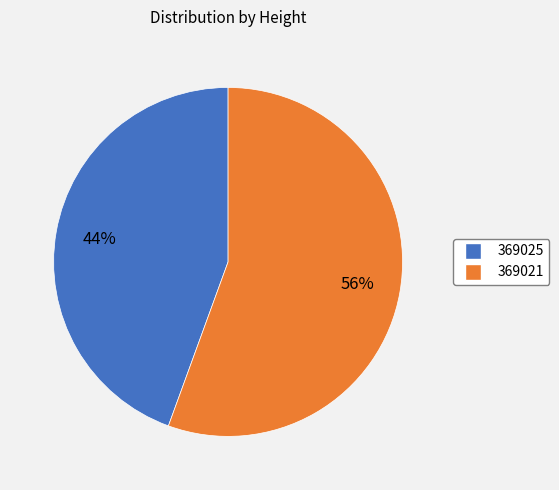

To the nearest percent, what is the average slice percentage?

50%